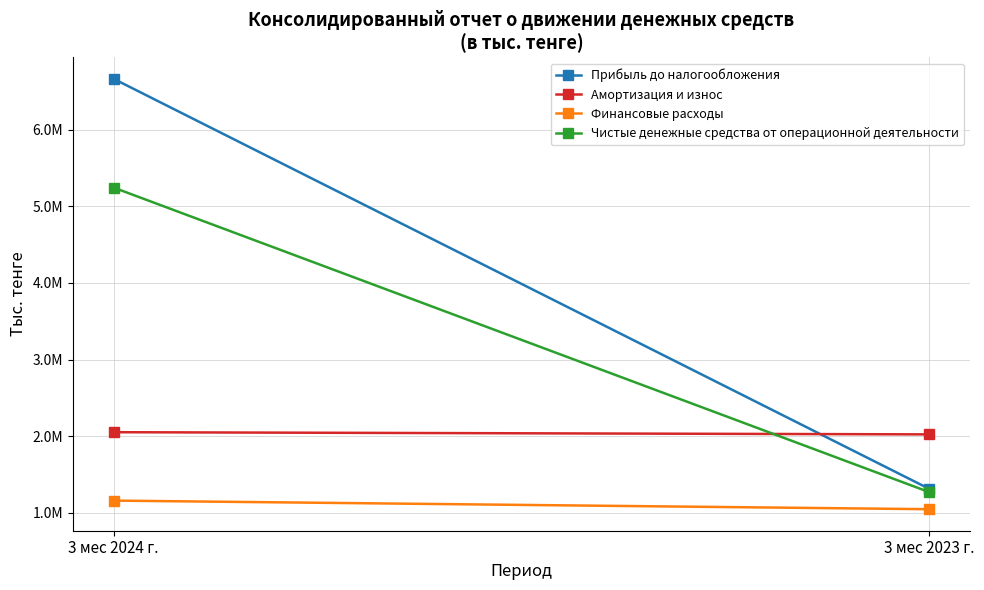

Which series changed the most between 3 мес 2024 г. and 3 мес 2023 г.?

Прибыль до налогообложения